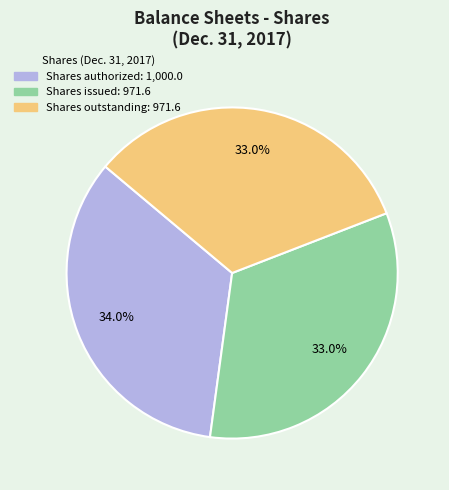

What percentage do Shares issued and Shares outstanding together represent?

66.0%